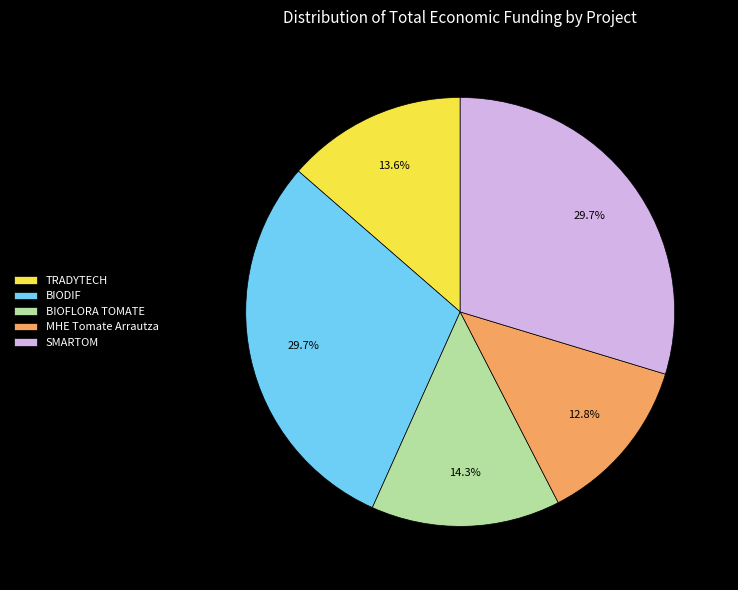

How many slices are in this pie chart?

5